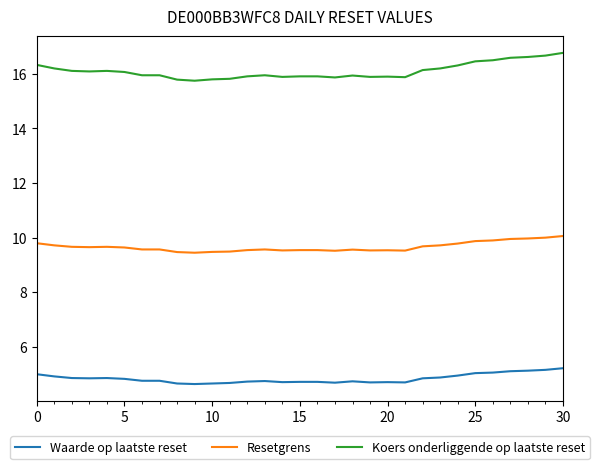

List the series in order of their overall mean, lowest first.

Waarde op laatste reset, Resetgrens, Koers onderliggende op laatste reset